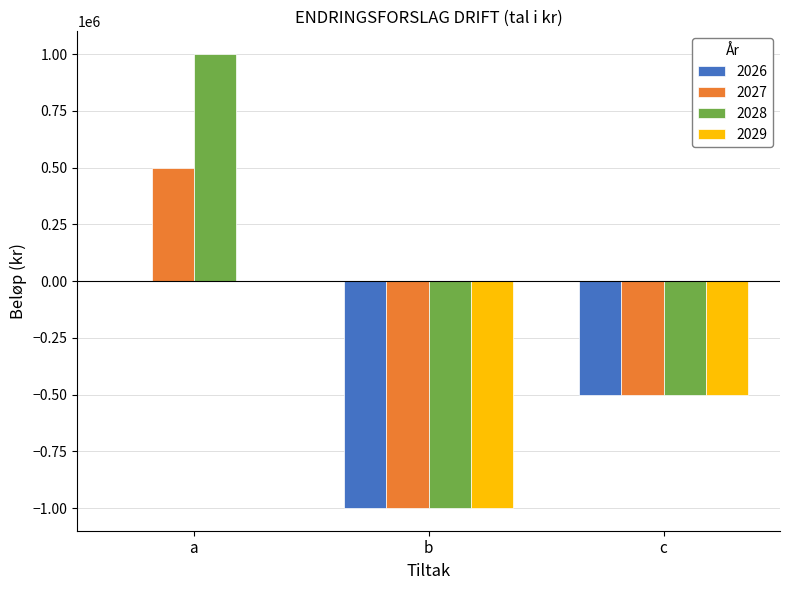

How many values in the 2029 series exceed -500000?

1